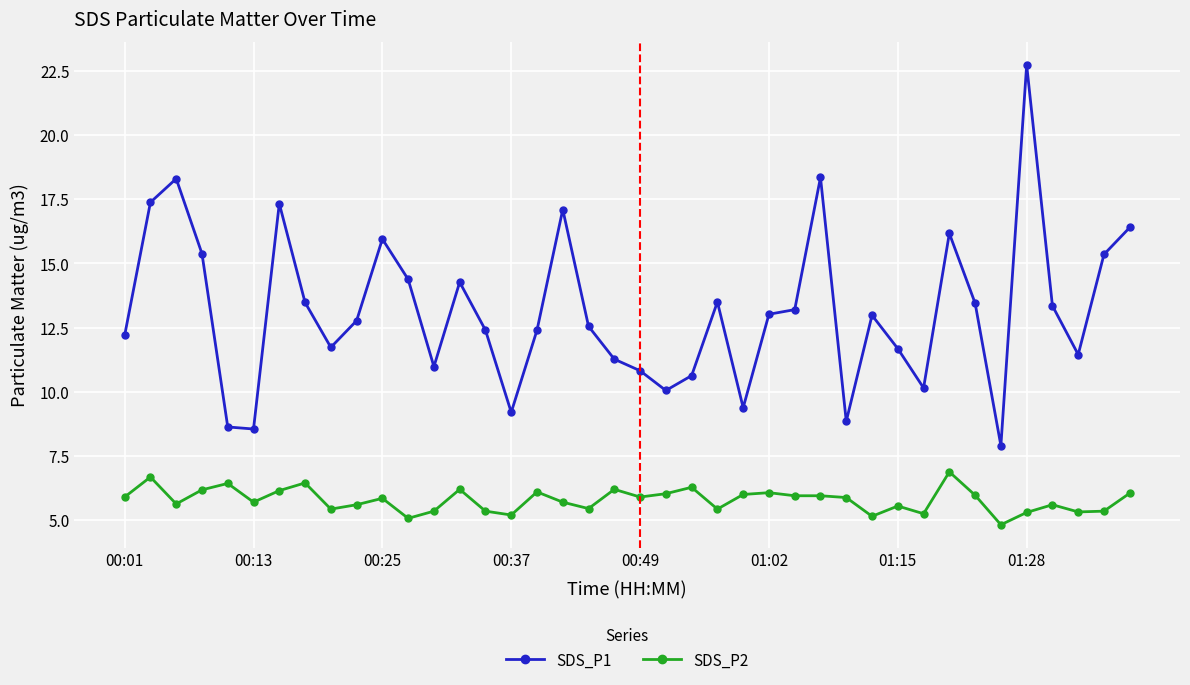

What is the smallest value displayed?

4.8